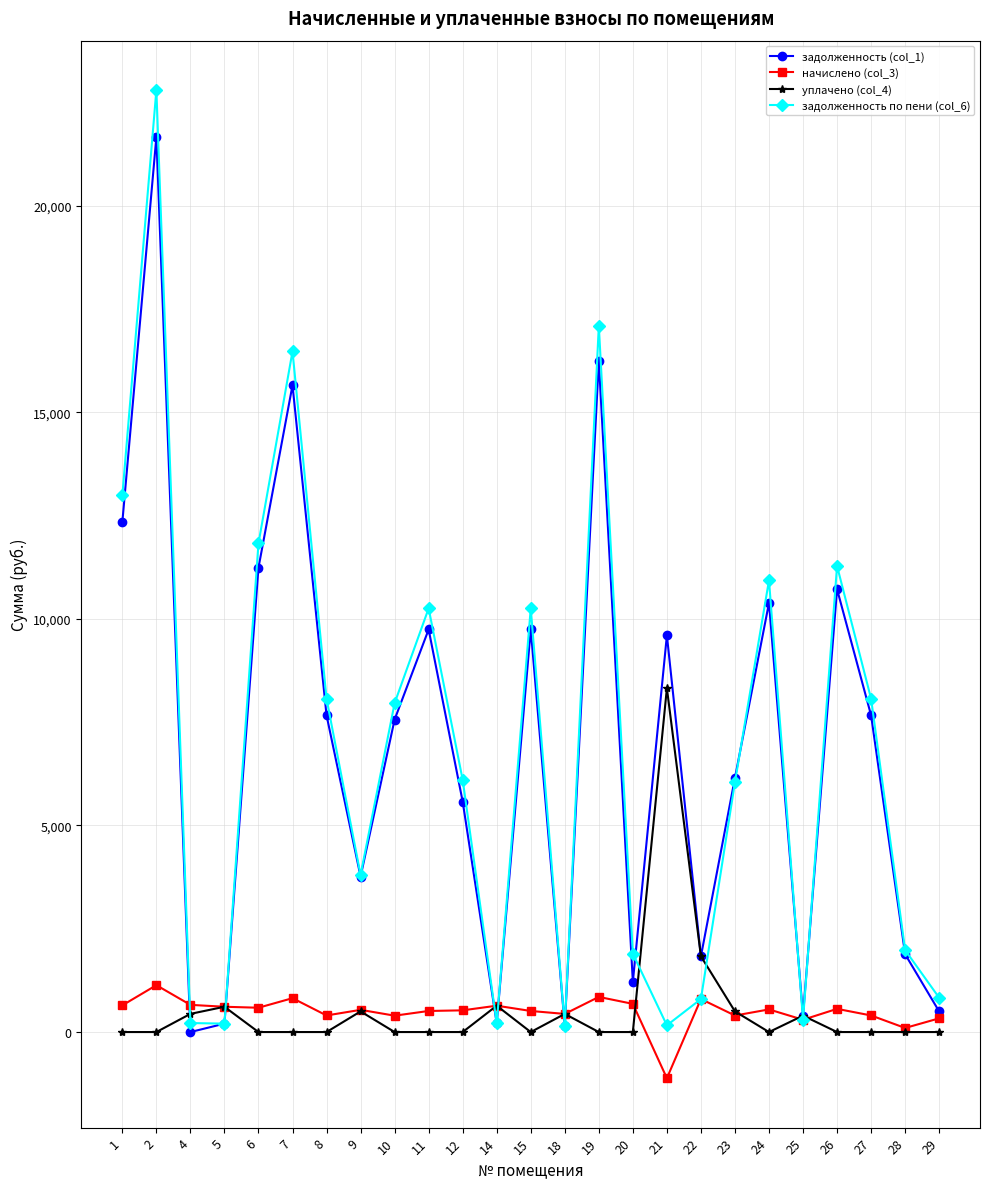

Is the value of задолженность (col_1) at 20 greater than the value of начислено (col_3) at 23?

Yes